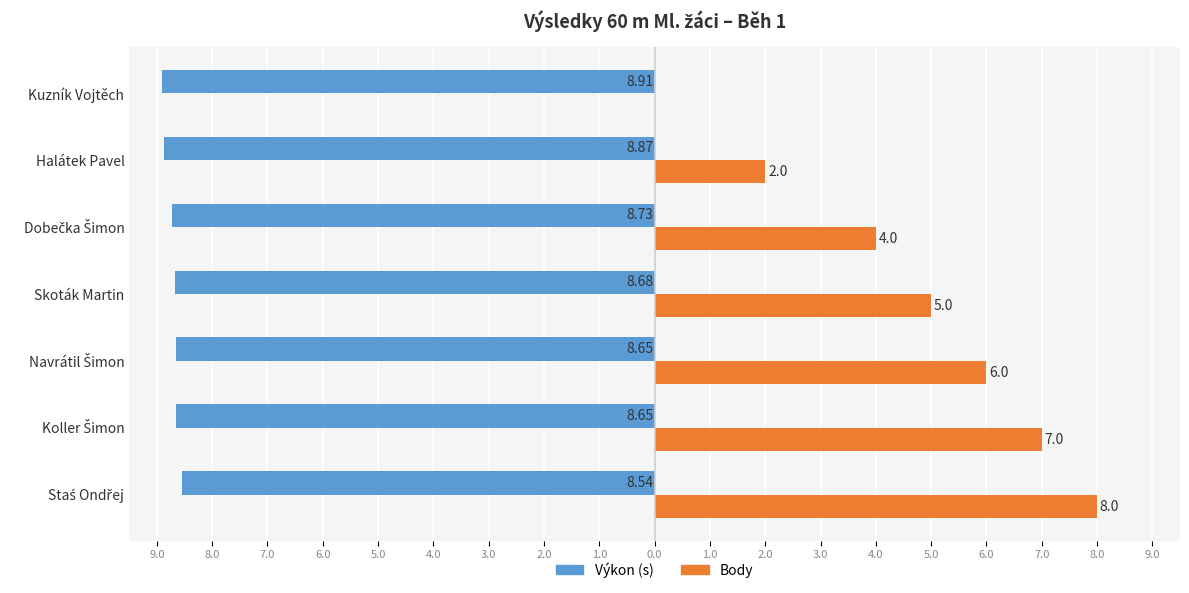

Reading left to right, list all the values displayed in this chart.

Výkon: -8.5	-8.7	-8.7	-8.7	-8.7	-8.9	-8.9
Body: 8.0	7.0	6.0	5.0	4.0	2.0	0.0